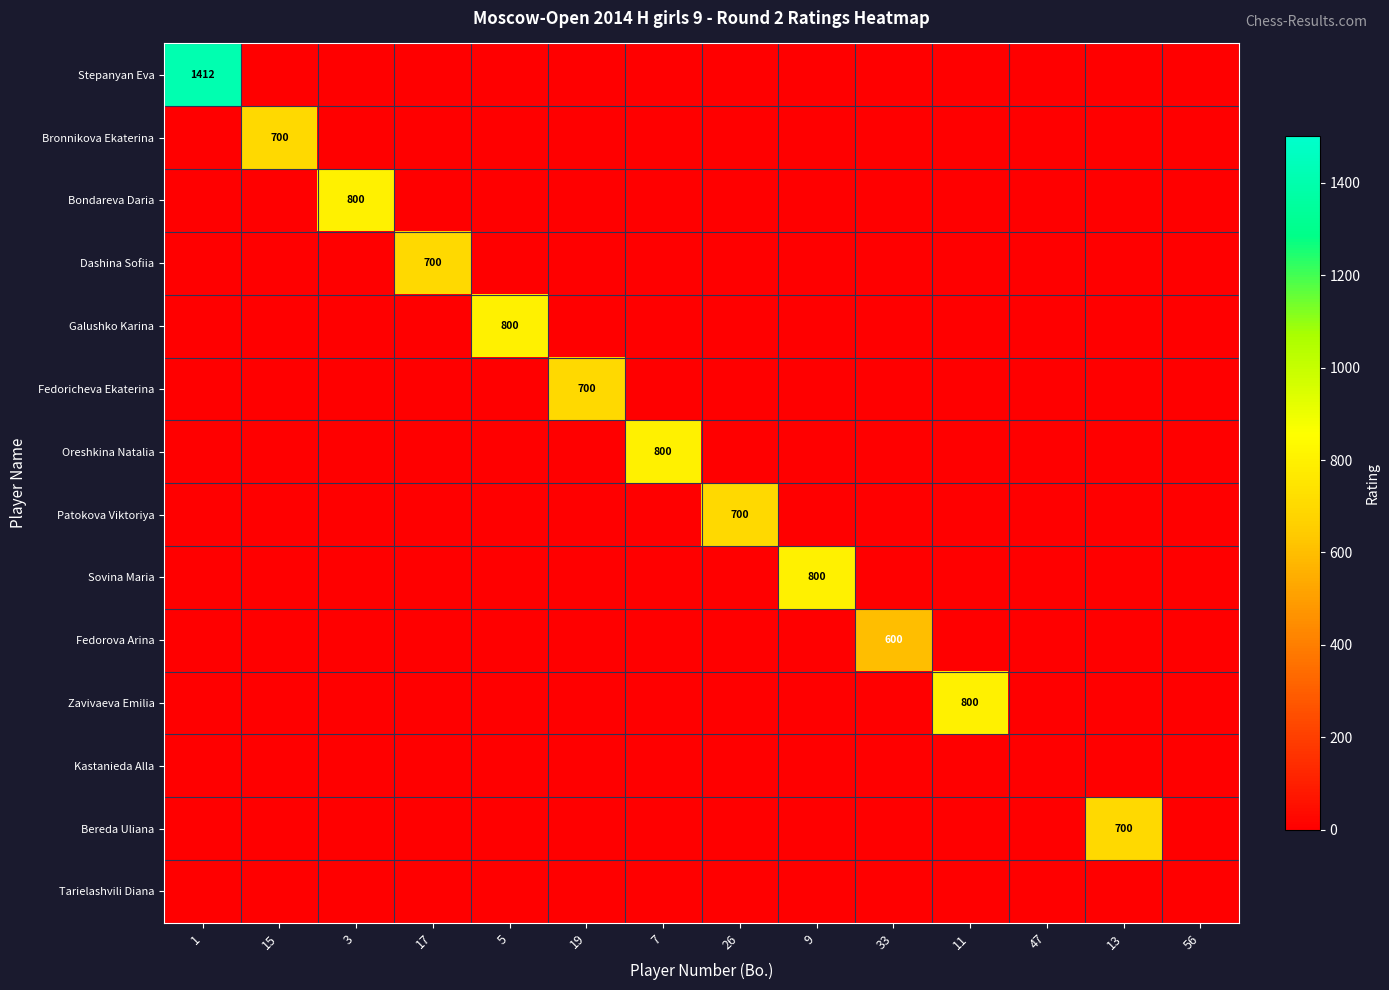

Is it true that Galushko Karina equals 264 at 5?

False